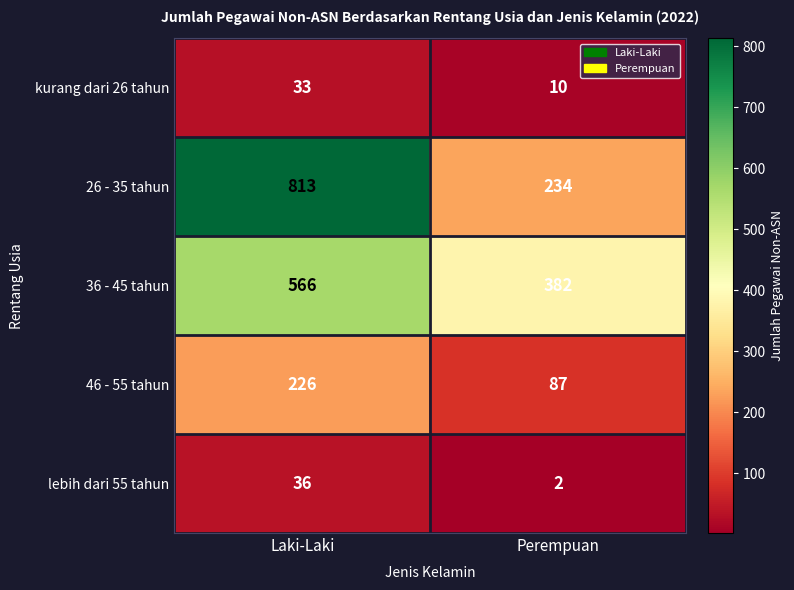

Reading left to right, transcribe all the data shown in this chart.

kurang dari 26 tahun: 33	10
26 - 35 tahun: 813	234
36 - 45 tahun: 566	382
46 - 55 tahun: 226	87
lebih dari 55 tahun: 36	2